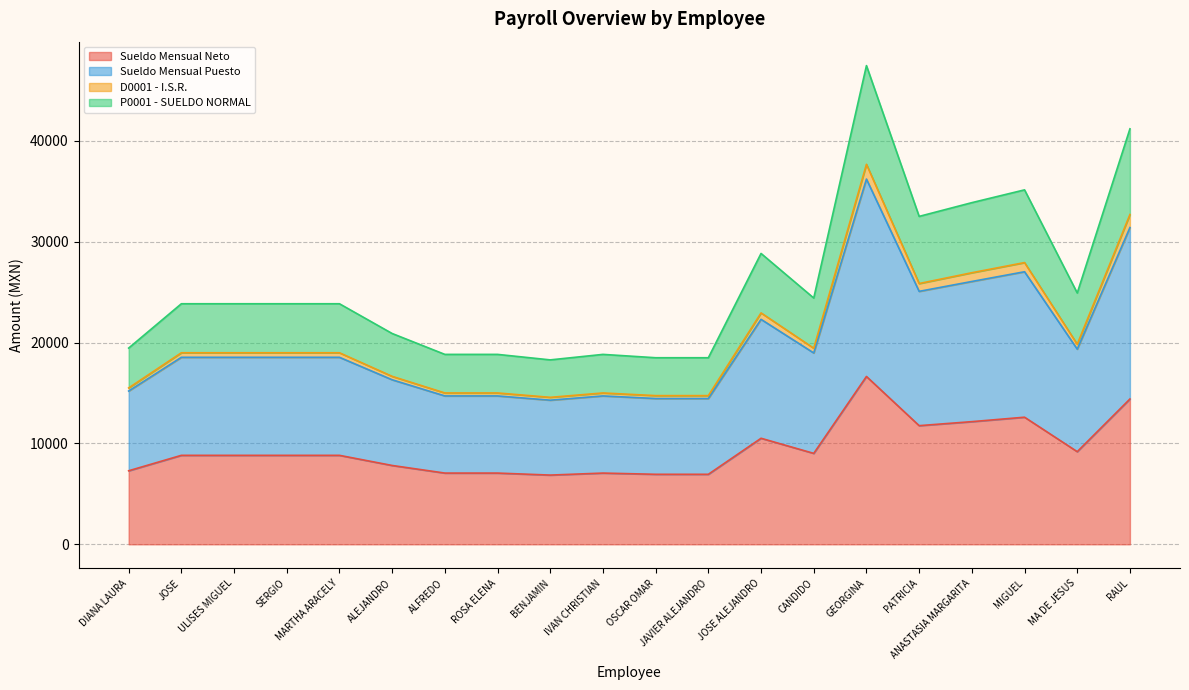

True or false: Sueldo Mensual Neto and P0001 - SUELDO NORMAL cross at least once.

False